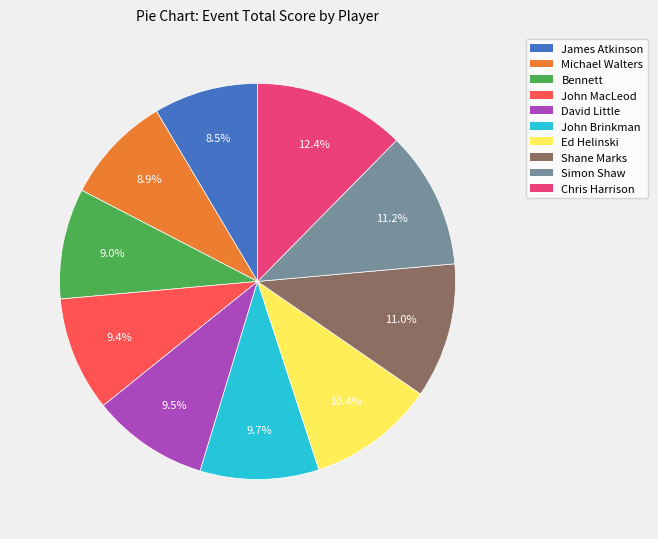

Does Ed Helinski account for over 50% of the chart?

No